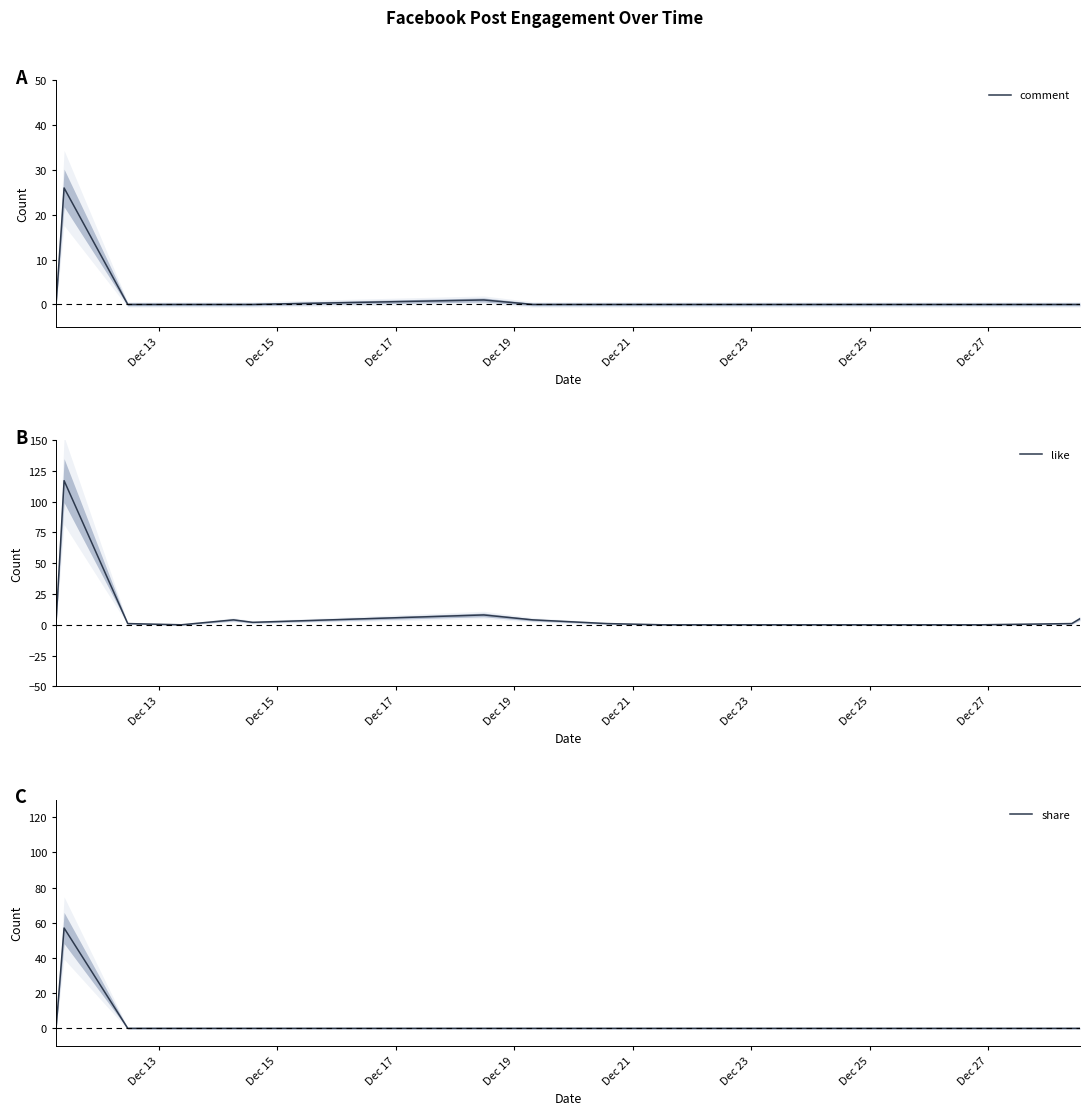

Rank the series by their maximum value, from lowest to highest.

comment, share, like